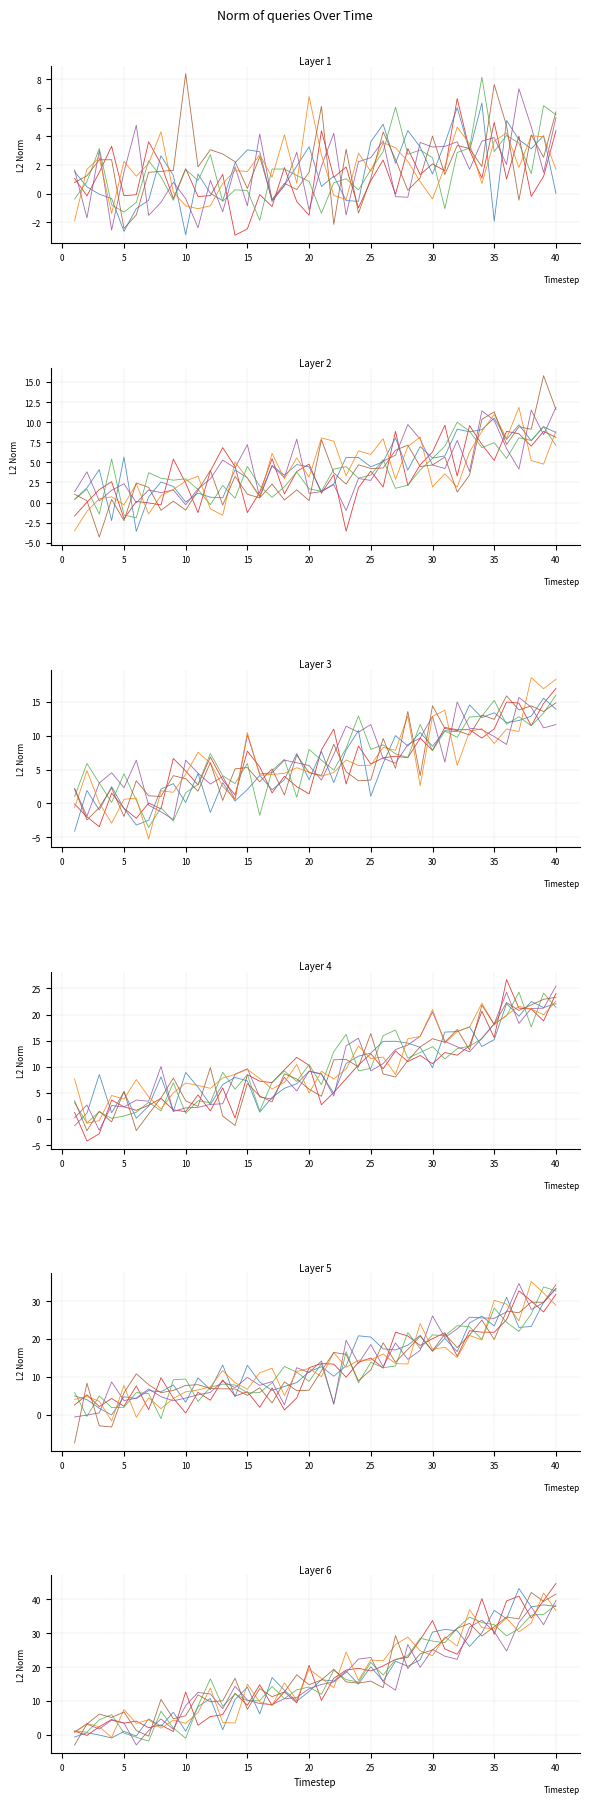

What is the minimum value for Series 2?

-1.0